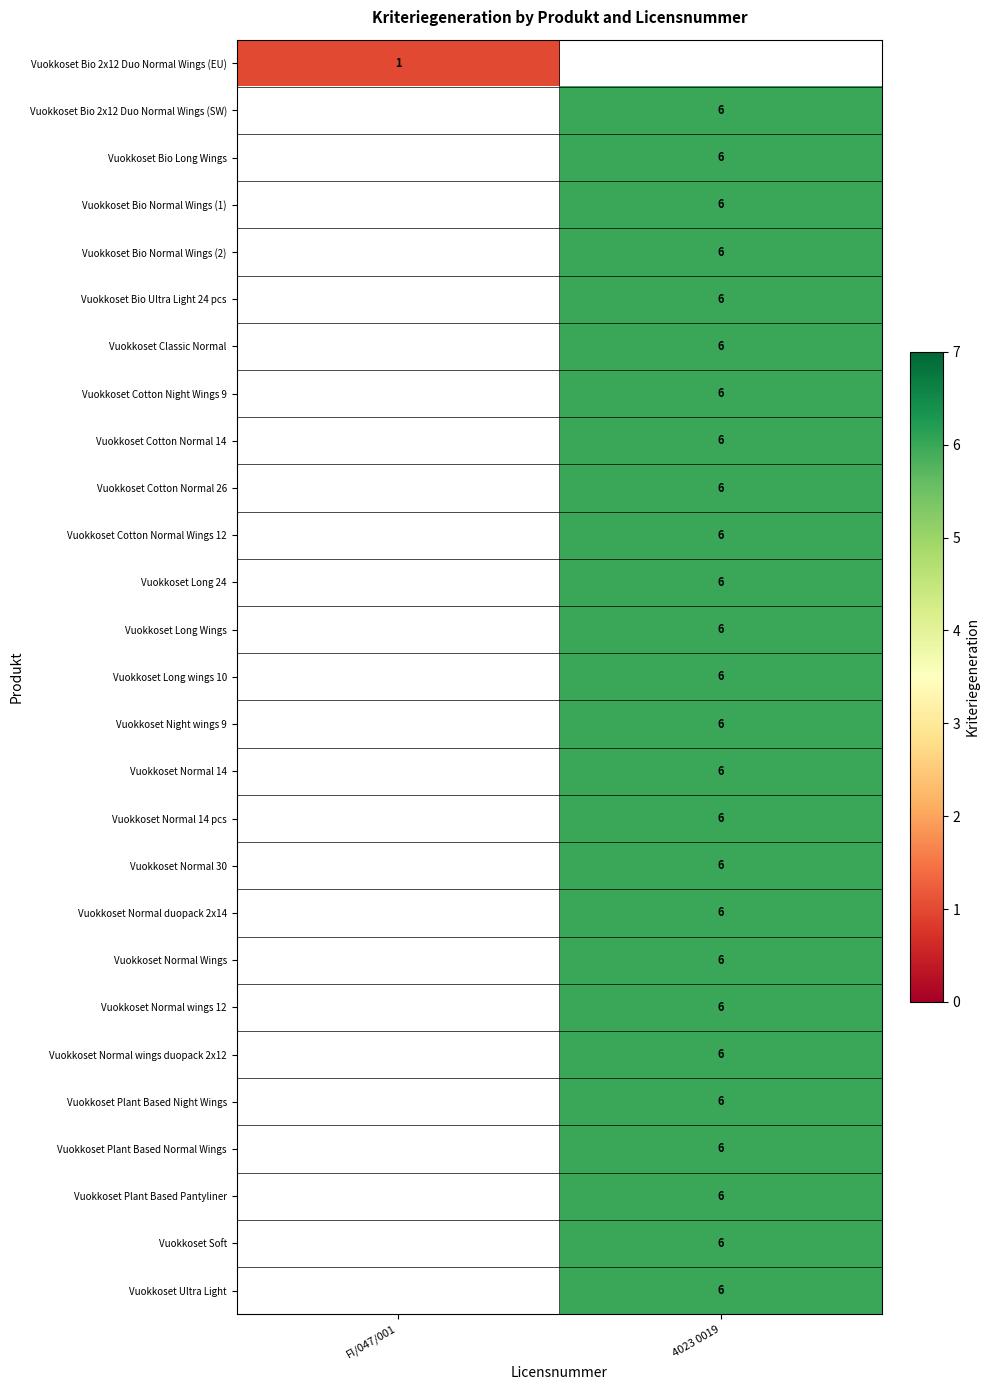

At how many categories does at least one series exceed 3?

1